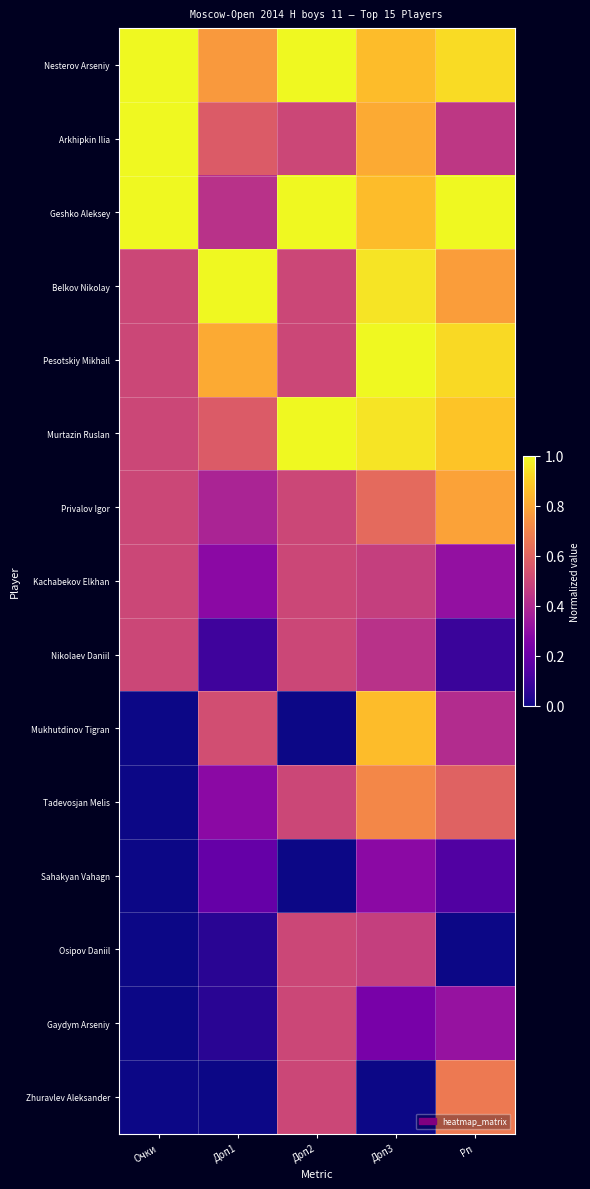

At how many categories does at least one series exceed 0?

5